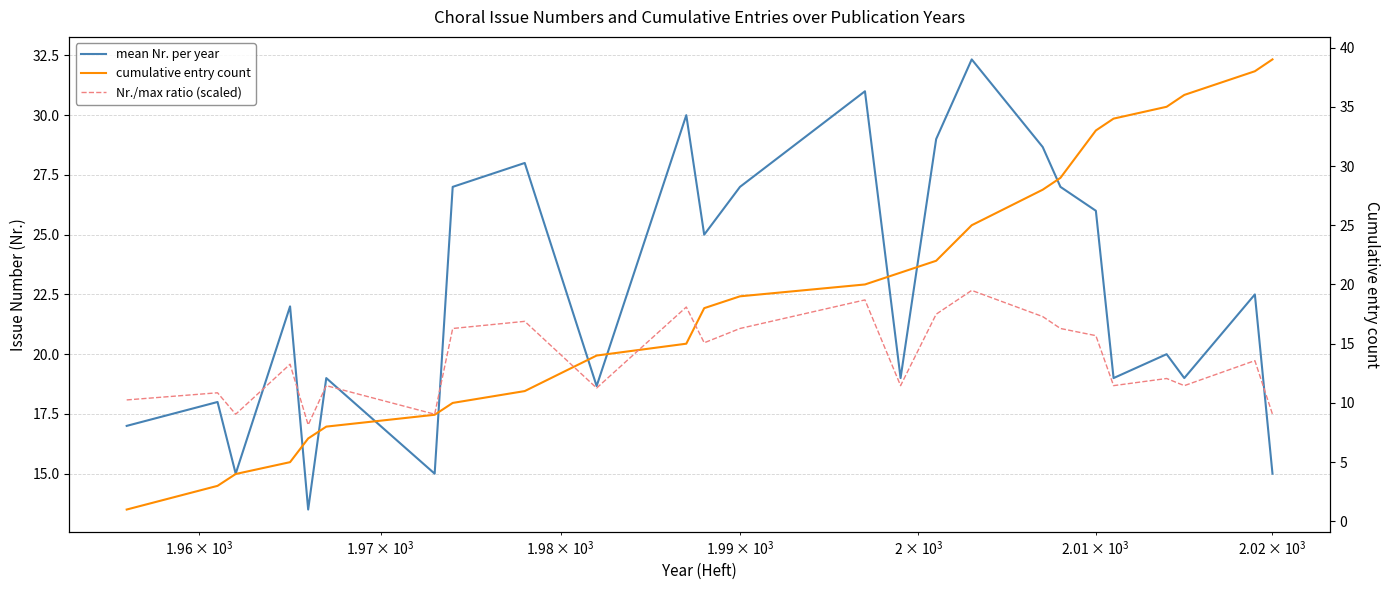

Reading left to right, extract all data points from this chart.

mean Nr. per year: 17.0	18.0	15.0	22.0	13.5	19.0	15.0	27.0	28.0	18.7	30.0	25.0	27.0	31.0	19.0	29.0	32.3	28.7	27.0	26.0	19.0	20.0	19.0	22.5	15.0
cumulative entry count: 1.0	3.0	4.0	5.0	7.0	8.0	9.0	10.0	11.0	14.0	15.0	18.0	19.0	20.0	21.0	22.0	25.0	28.0	29.0	33.0	34.0	35.0	36.0	38.0	39.0
Nr./max ratio (scaled): 10.3	10.9	9.0	13.3	8.1	11.5	9.0	16.3	16.9	11.3	18.1	15.1	16.3	18.7	11.5	17.5	19.5	17.3	16.3	15.7	11.5	12.1	11.5	13.6	9.0